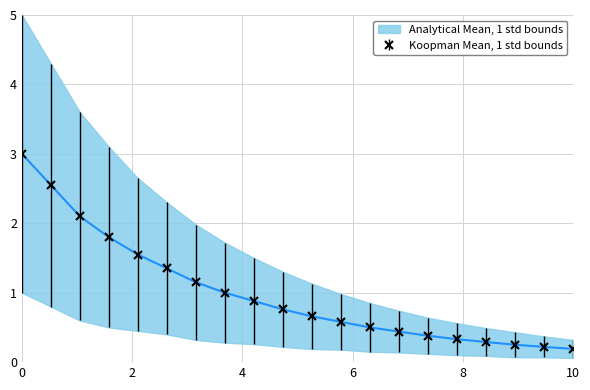

True or false: koopman_mean and upper intersect in this chart.

False